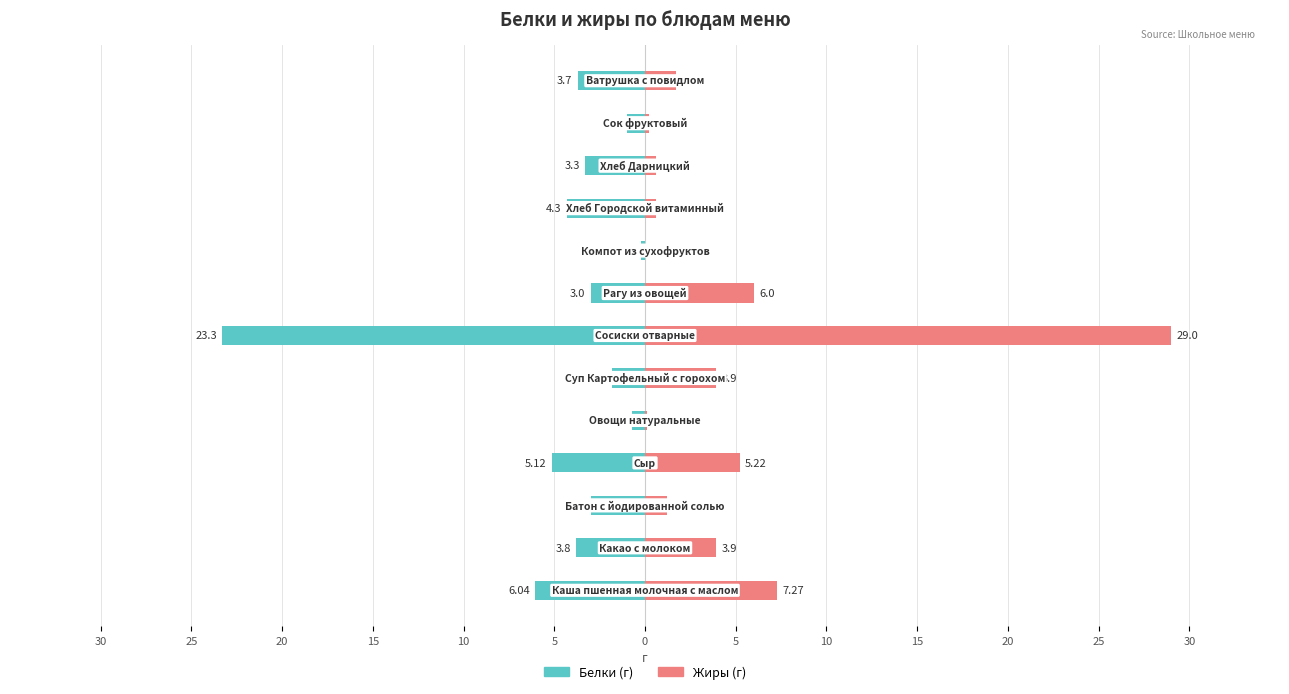

Is the value of Жиры at 10 greater than the value of Белки at 10?

Yes